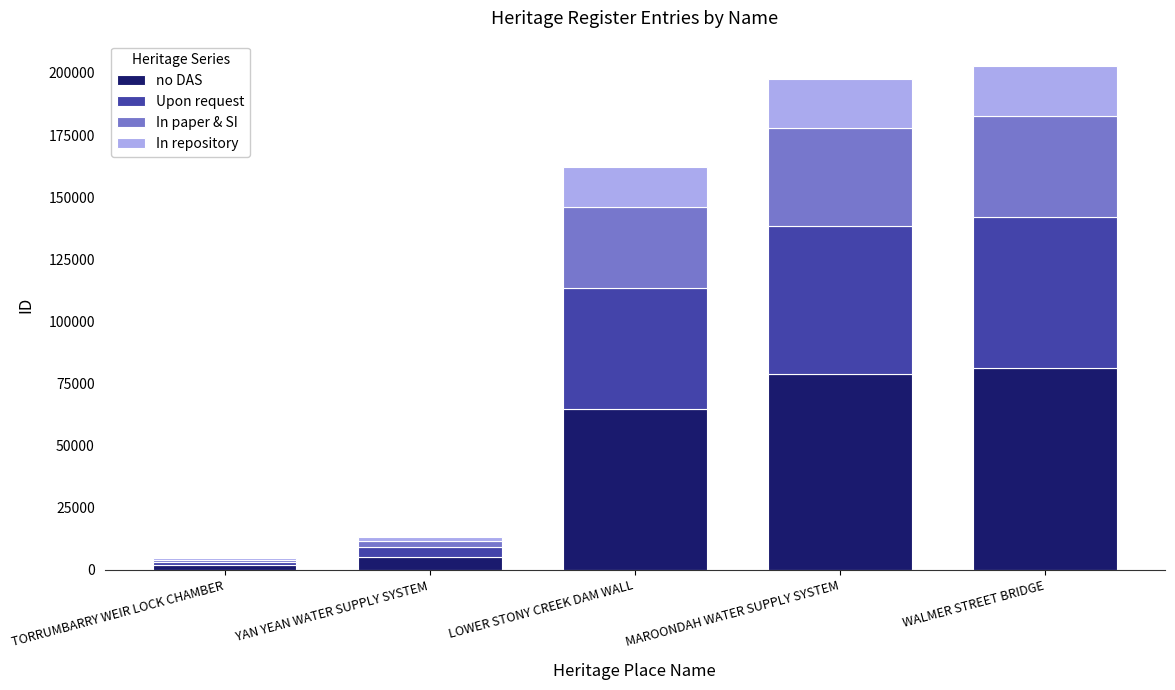

What is the total value across all series at WALMER STREET BRIDGE?

202835.0